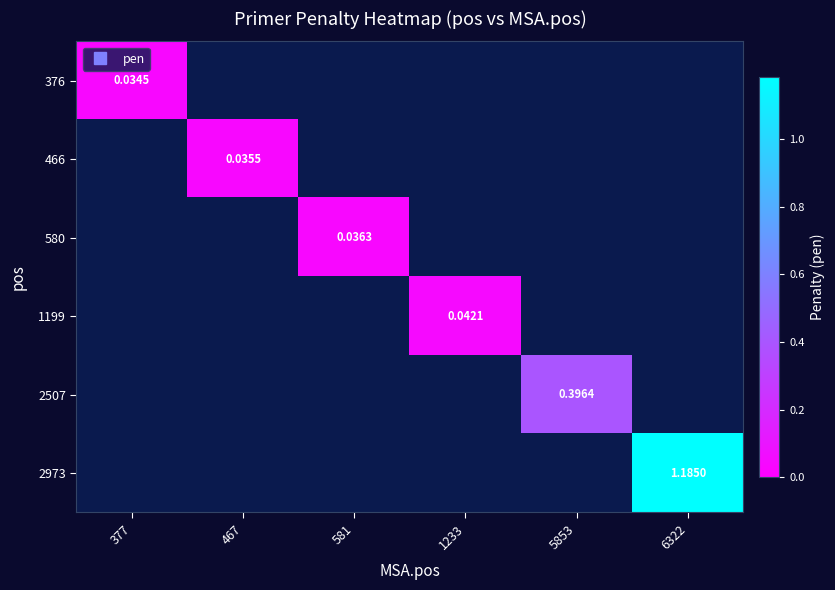

Rank the categories by 2507 value from lowest to highest.

377, 467, 581, 1233, 5853, 6322